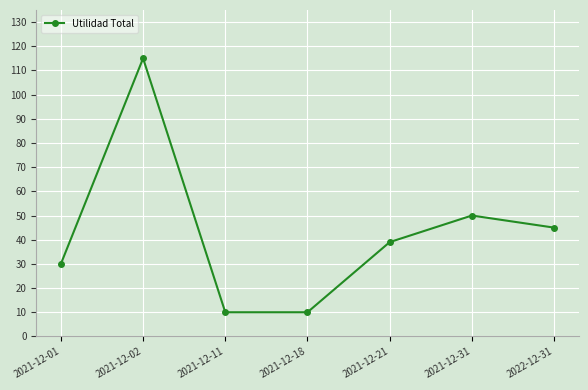

What is the maximum value shown in the chart?

115